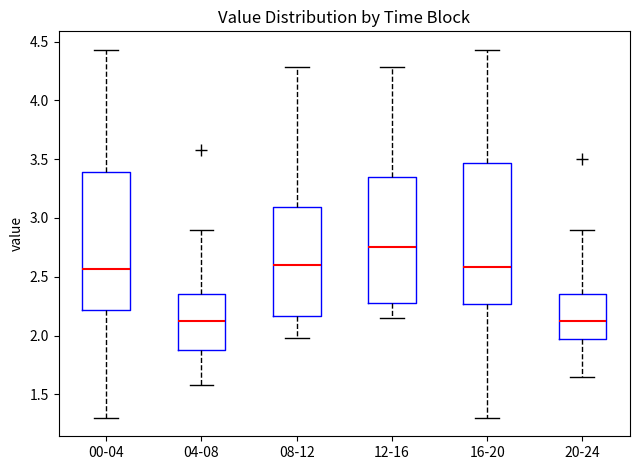

Reading left to right, read every box against the y-axis: the position of its median line, the range the box covers, and the ends of its whiskers. The values are not printed on the chart, so give them approximately, as read against the axis.

00-04: median 2.55, box 2.20 to 3.40, whiskers 1.30 to 4.45
04-08: median 2.15, box 1.90 to 2.35, whiskers 1.60 to 2.90
08-12: median 2.60, box 2.15 to 3.10, whiskers 2.00 to 4.30
12-16: median 2.75, box 2.30 to 3.35, whiskers 2.15 to 4.30
16-20: median 2.60, box 2.25 to 3.45, whiskers 1.30 to 4.45
20-24: median 2.15, box 1.95 to 2.35, whiskers 1.65 to 2.90